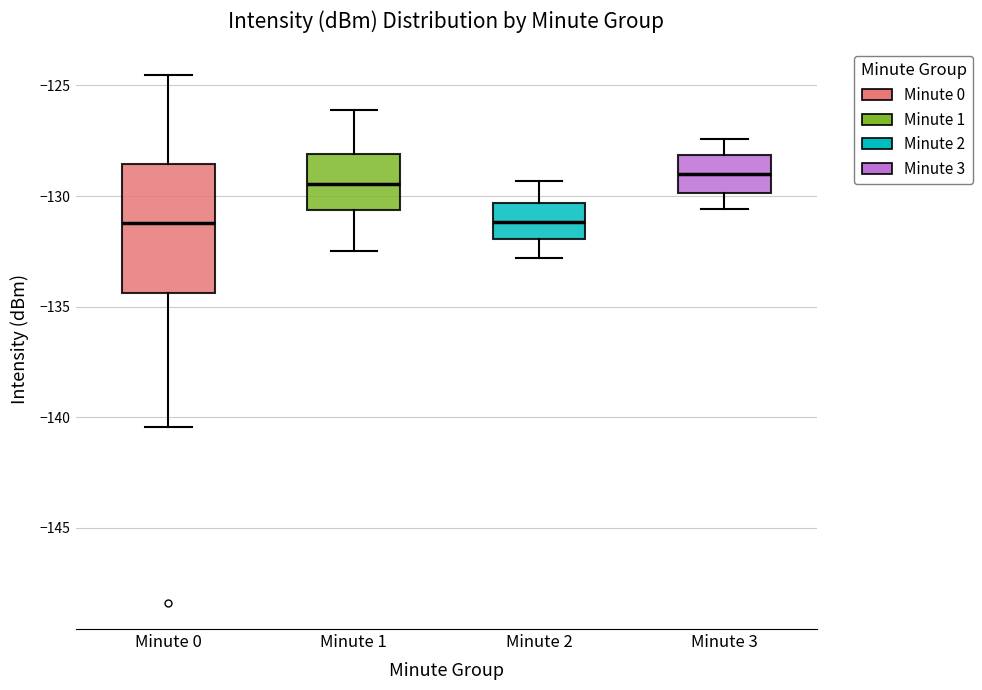

Reading left to right, transcribe this box plot: for each box, give where its median line is, the range the box spans, and where its two whiskers end, as read against the y-axis. The values are not printed on the chart, so give them approximately, as read against the axis.

Minute 0: median -131.0, box -134.5 to -128.5, whiskers -140.5 to -124.5
Minute 1: median -129.5, box -130.5 to -128.0, whiskers -132.5 to -126.0
Minute 2: median -131.0, box -132.0 to -130.5, whiskers -133.0 to -129.5
Minute 3: median -129.0, box -130.0 to -128.0, whiskers -130.5 to -127.5